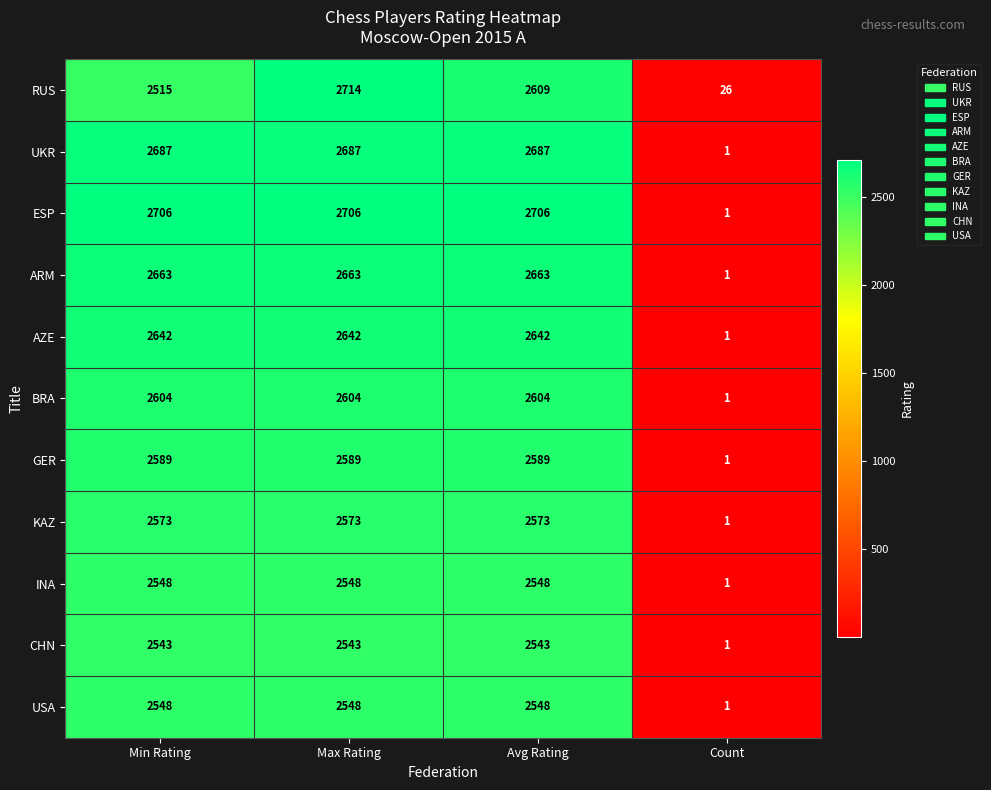

At which category is the sum across all series the highest?

Max Rating